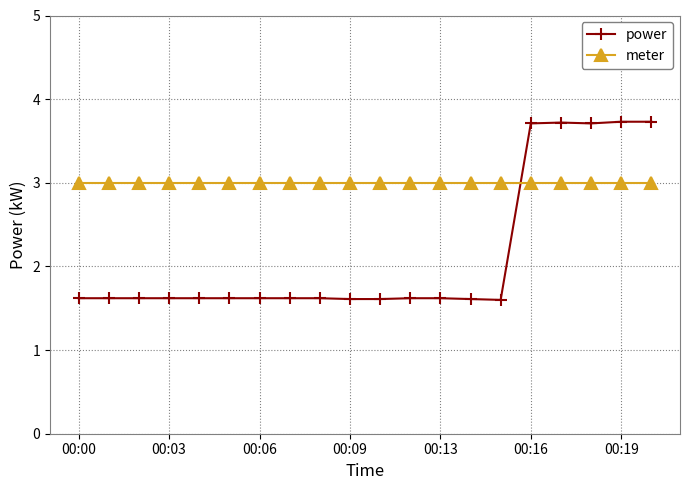

At how many categories does at least one series exceed 2?

20